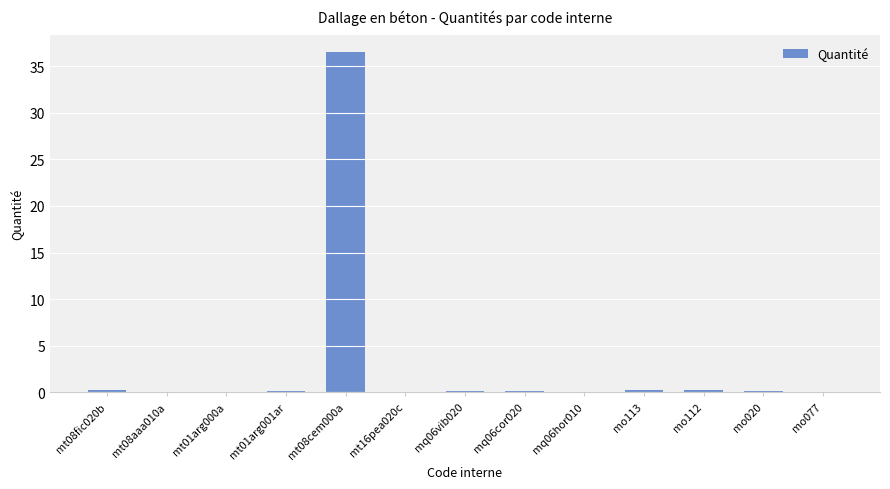

True or false: the data shows 36.5 at mt08cem000a.

True